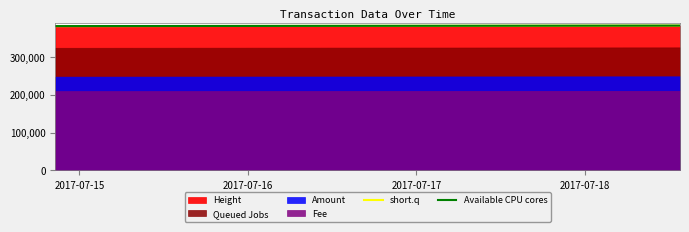

At which label does Available CPU cores reach its minimum?

2017-07-15